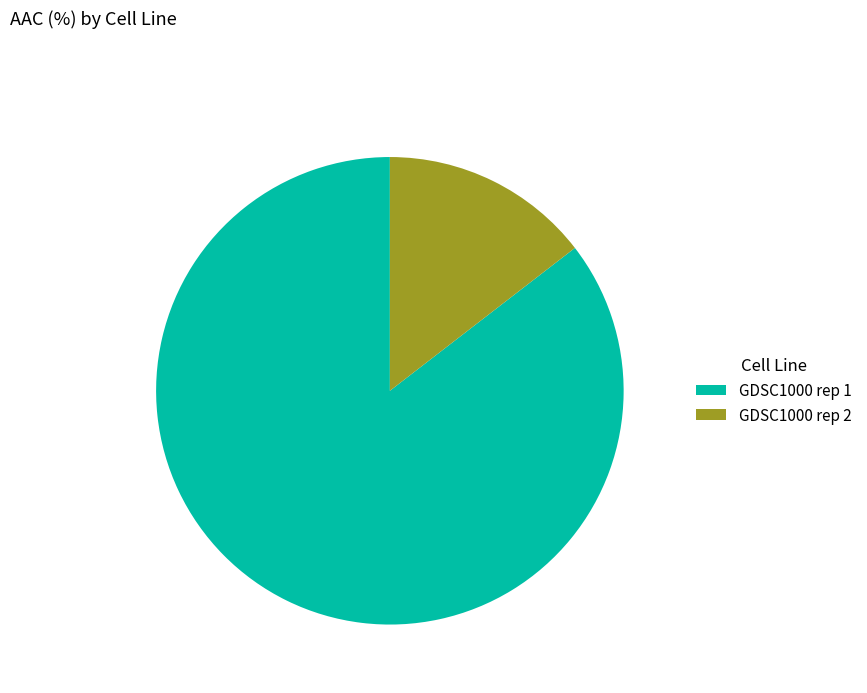

Which slice is the smallest?

GDSC1000 rep 2